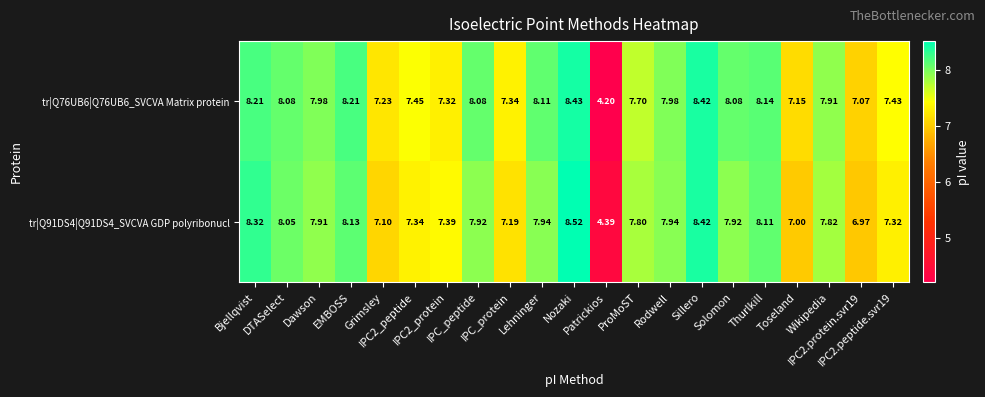

What is the difference between the highest and lowest values at ProMoST?

0.1